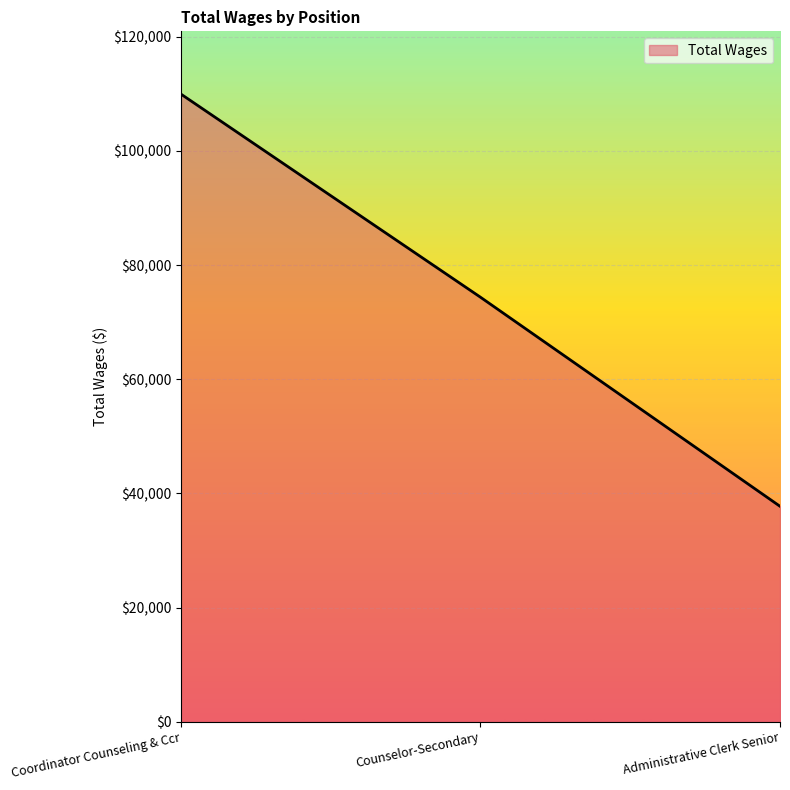

What is the sum of the values at Counselor-Secondary and Administrative Clerk Senior?

112117